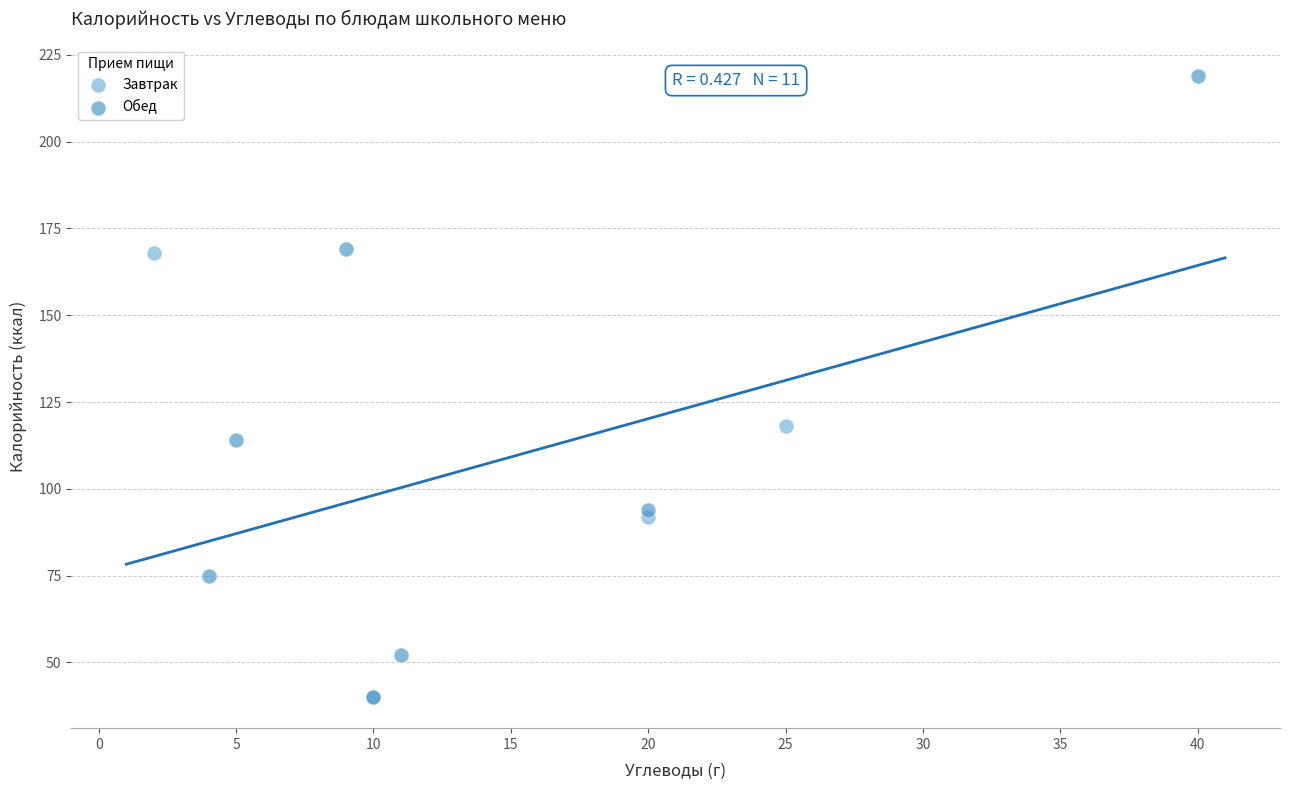

Which series contains the highest Y value?

Обед